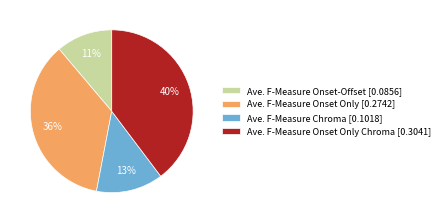

Is it true that Ave. F-Measure Chroma [0.1018] is 20% of the pie?

False